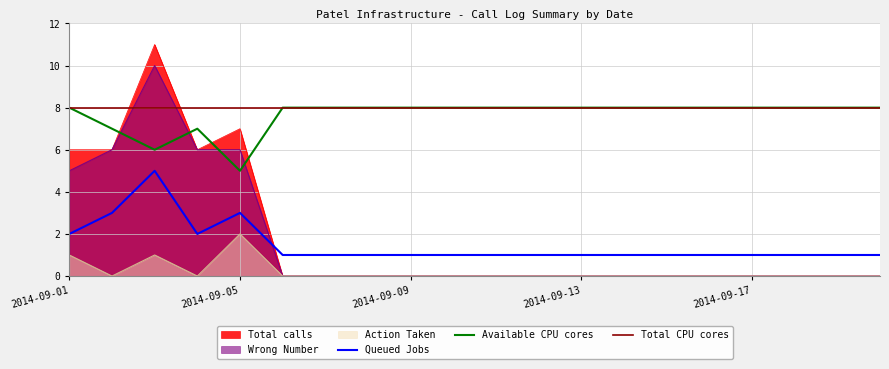

Where is the first local maximum for Available CPU cores?

2014-09-04